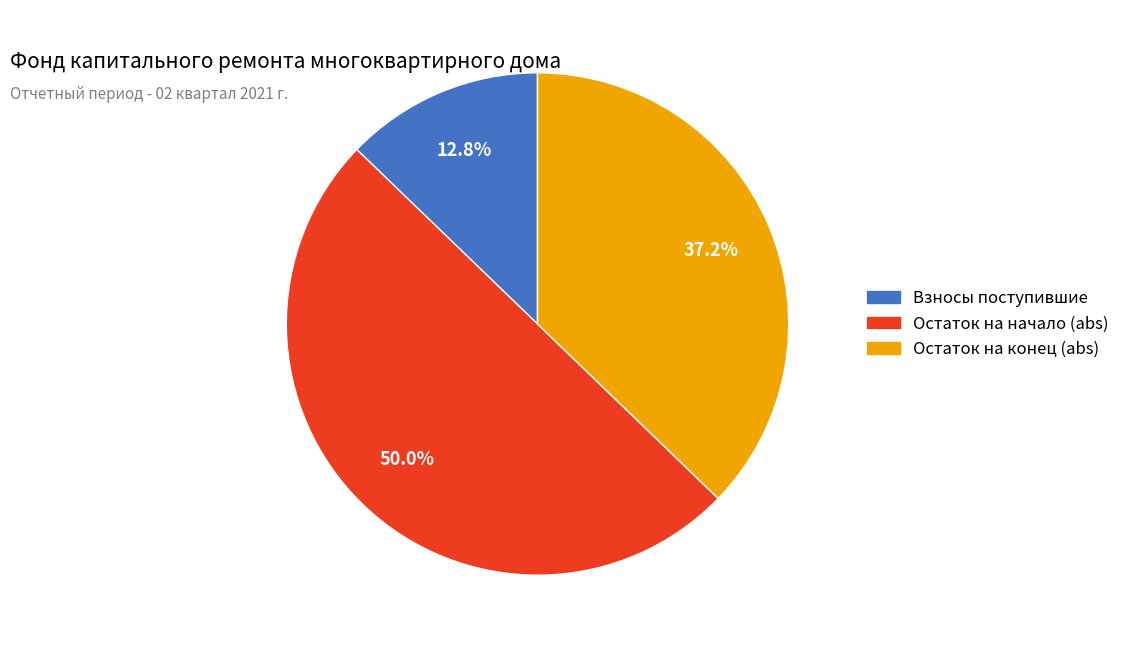

To the nearest percent, what is the difference between the largest and smallest slice percentages?

37%